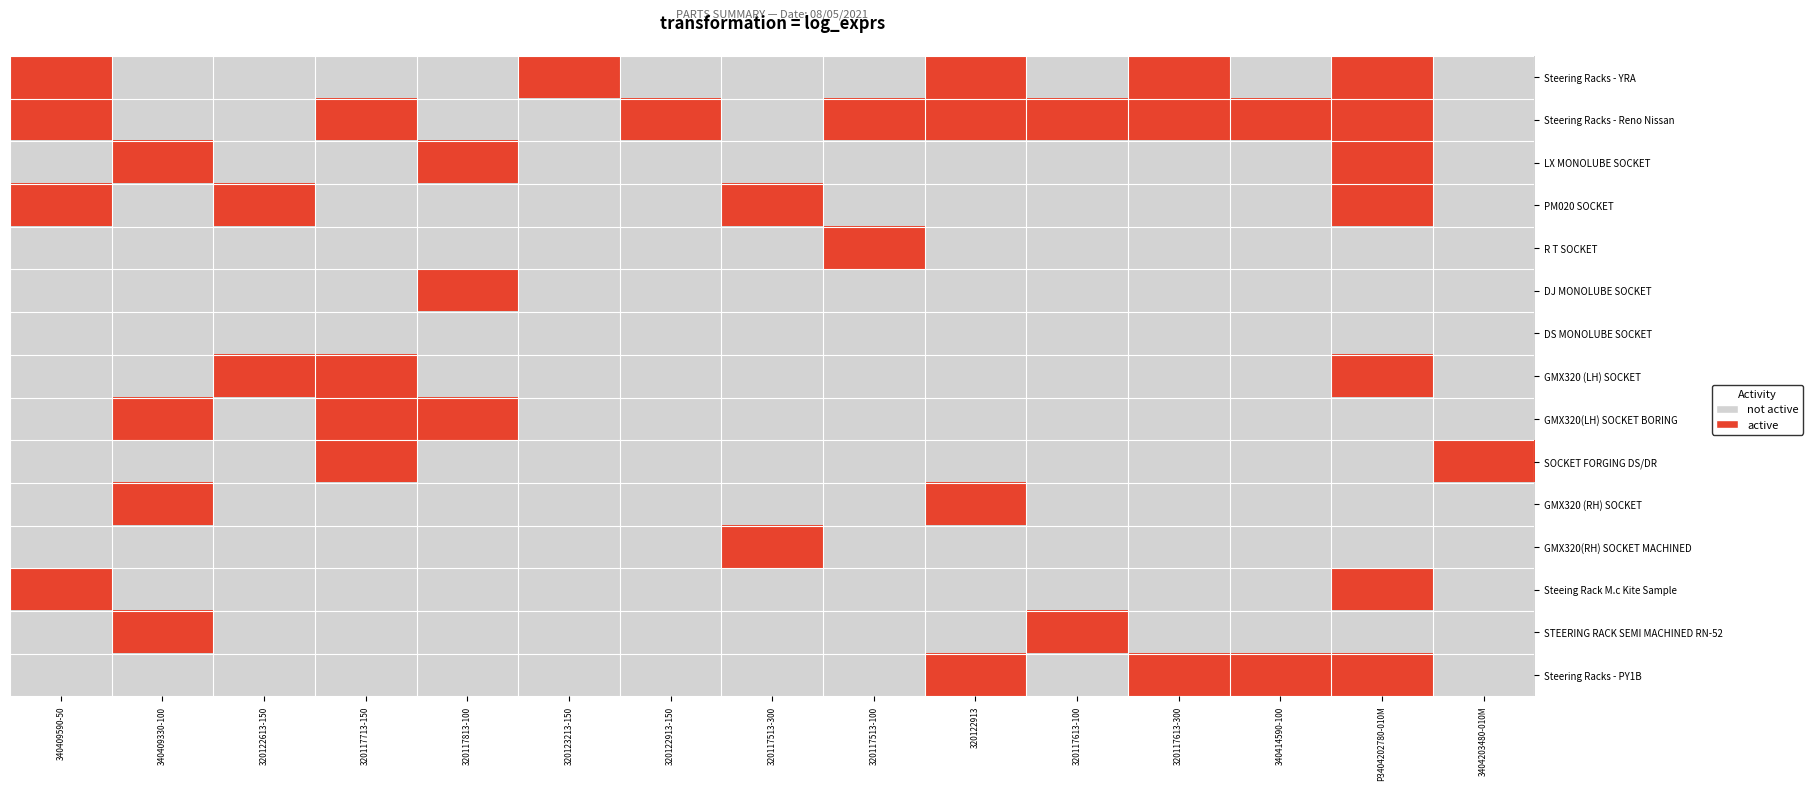

What is the spread (max minus min) of values at 320117713-150?

1